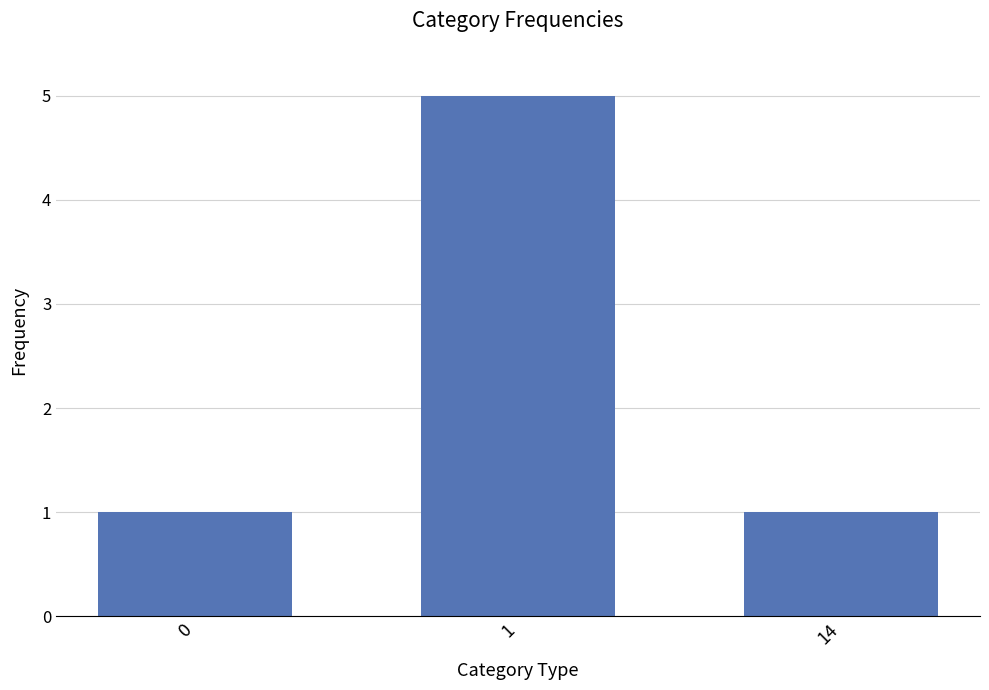

What is the value of the 3rd bar from the left?

1